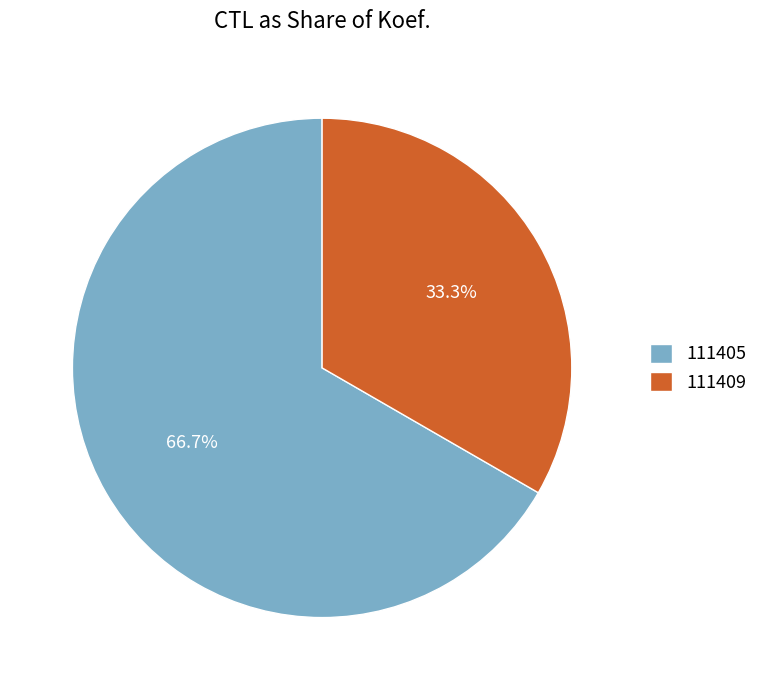

What percentage is NOT represented by 111409?

66.7%